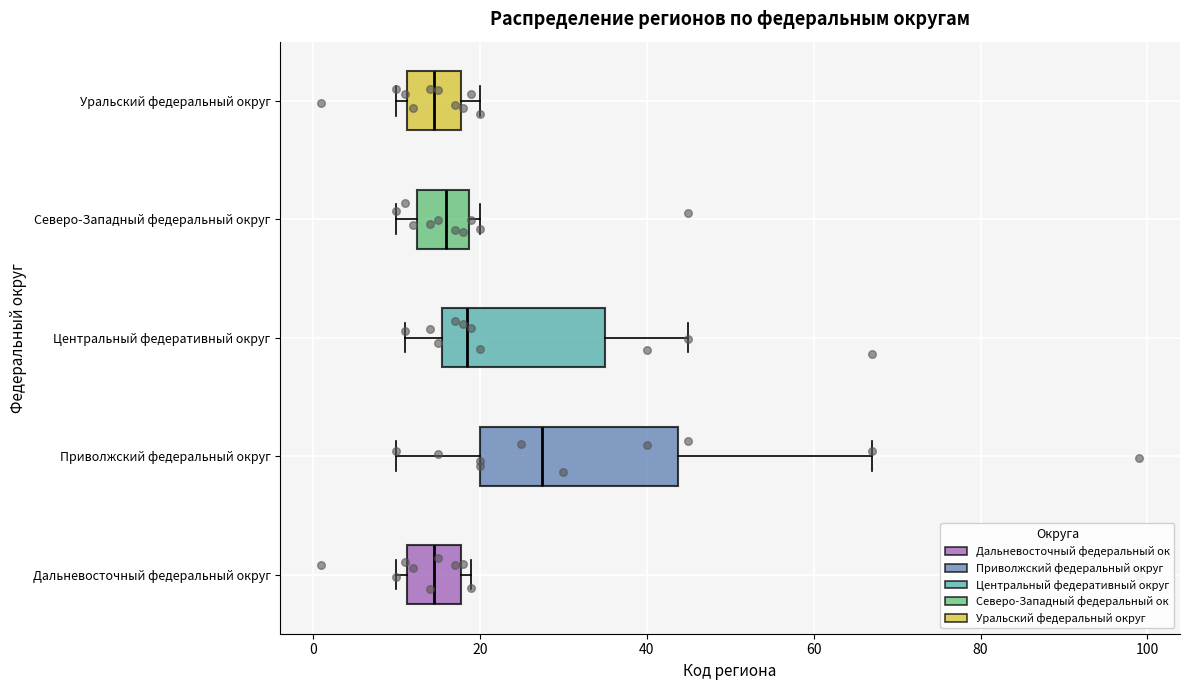

Which box's median line is the furthest to the right?

Приволжский федеральный округ